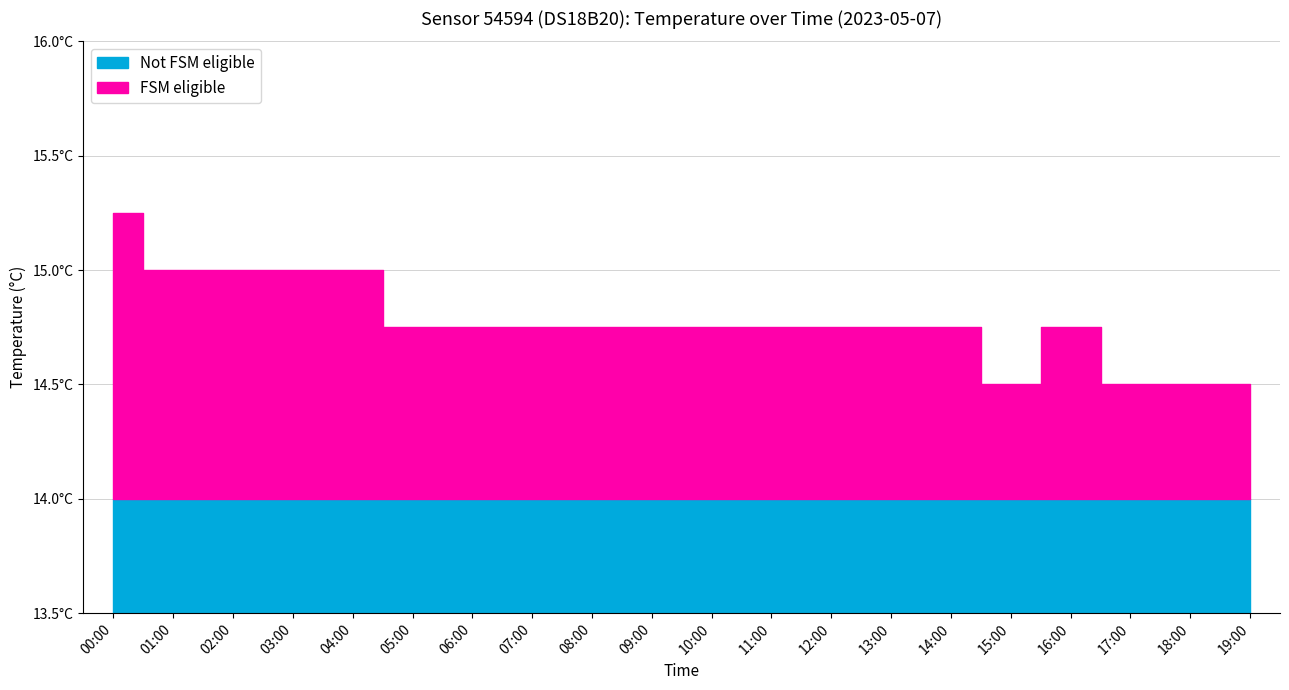

Is it true that baseline equals 5.3 at 01:00?

False